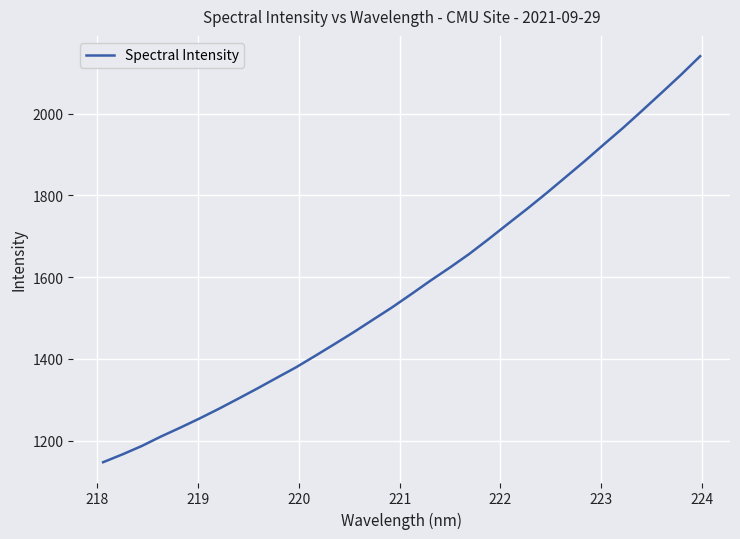

What is the minimum value shown in the chart?

1147.3